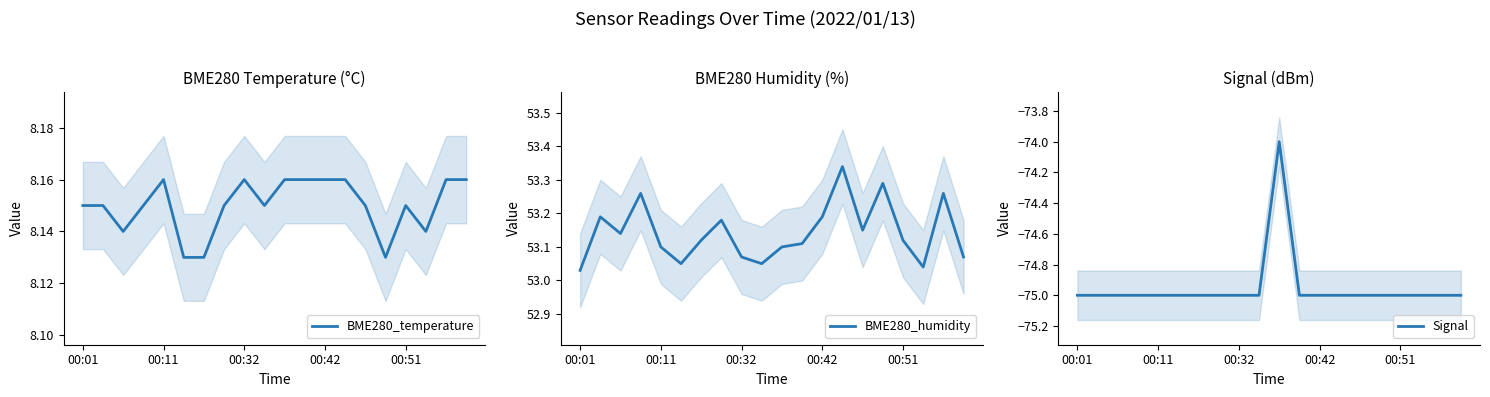

Reading left to right, list all the values displayed in this chart.

BME280_temperature: 8.2	8.2	8.1	8.2	8.2	8.1	8.1	8.2	8.2	8.2	8.2	8.2	8.2	8.2	8.2	8.1	8.2	8.1	8.2	8.2
BME280_humidity: 53.0	53.2	53.1	53.3	53.1	53.0	53.1	53.2	53.1	53.0	53.1	53.1	53.2	53.3	53.1	53.3	53.1	53.0	53.3	53.1
Signal: -75.0	-75.0	-75.0	-75.0	-75.0	-75.0	-75.0	-75.0	-75.0	-75.0	-74.0	-75.0	-75.0	-75.0	-75.0	-75.0	-75.0	-75.0	-75.0	-75.0